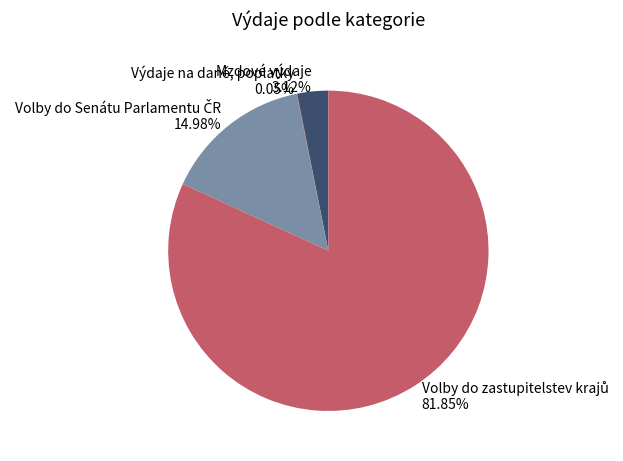

Does any single category account for the majority?

Yes